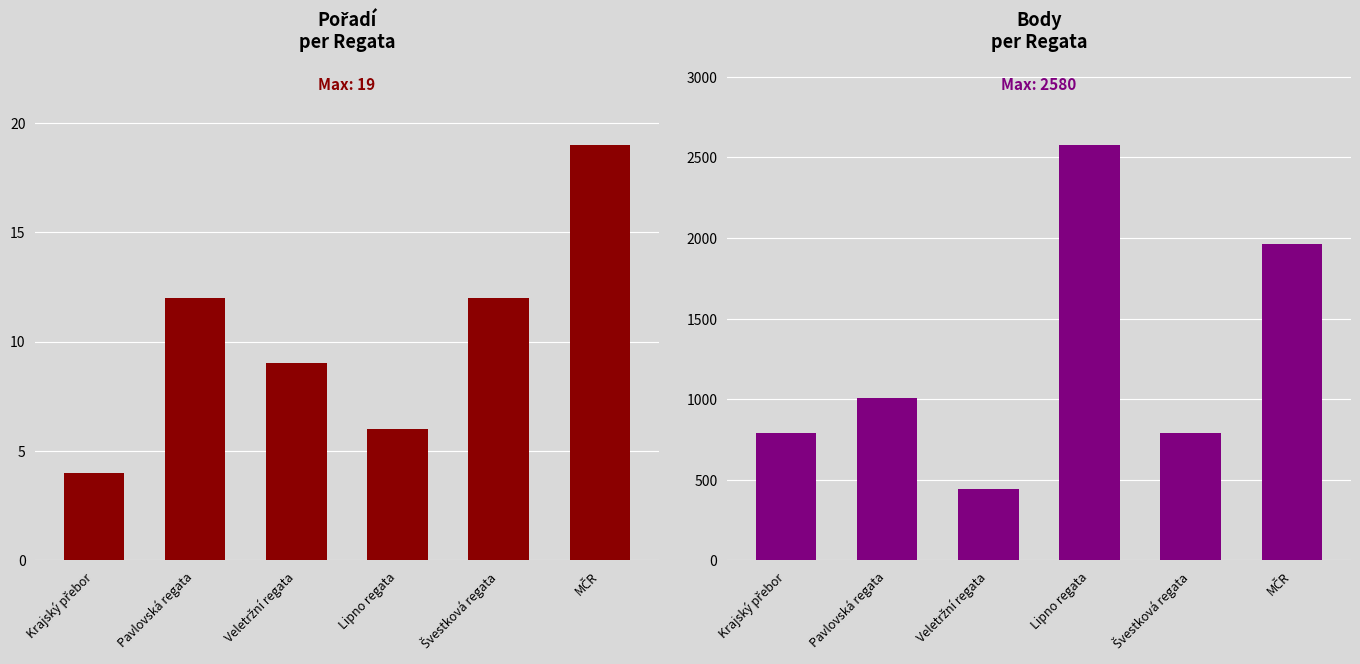

What is the smallest value displayed?

4